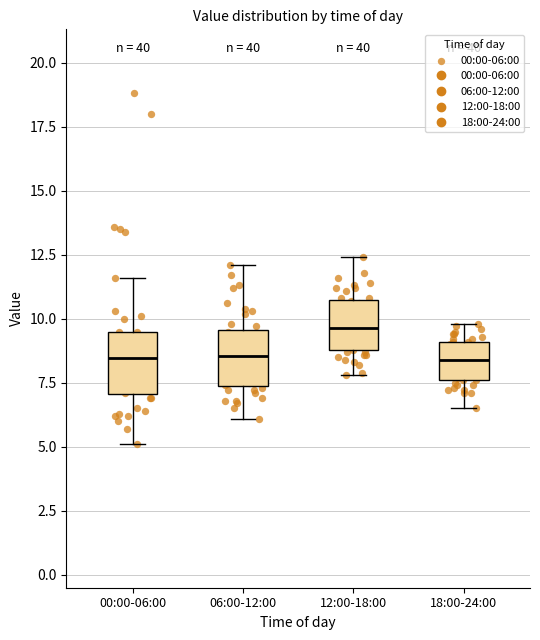

Reading left to right, read every box against the y-axis: the position of its median line, the range the box covers, and the ends of its whiskers. The values are not printed on the chart, so give them approximately, as read against the axis.

00:00-06:00: median 8.5, box 7.0 to 9.5, whiskers 5.0 to 11.5
06:00-12:00: median 8.5, box 7.5 to 9.5, whiskers 6.0 to 12.0
12:00-18:00: median 9.5, box 9.0 to 10.5, whiskers 8.0 to 12.5
18:00-24:00: median 8.5, box 7.5 to 9.0, whiskers 6.5 to 10.0